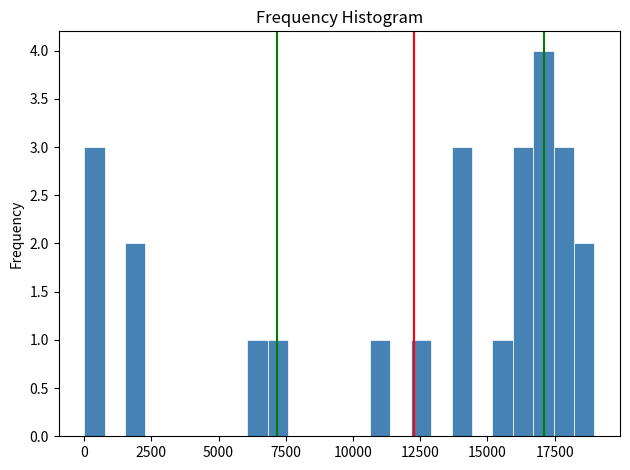

Around what value on the x-axis is the tallest bar? Give the approximate position of its centre, as read against the axis.

17000